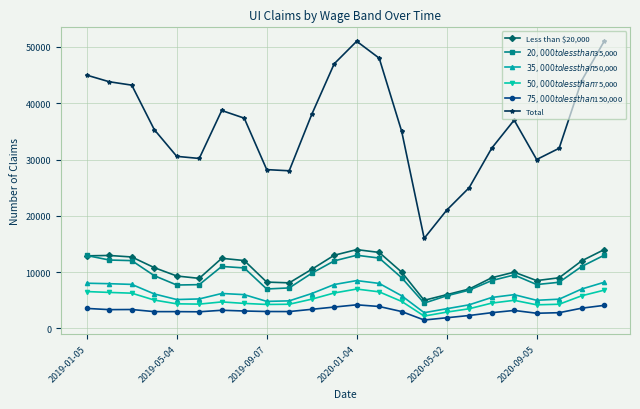

Which series has the largest total across all categories?

Total